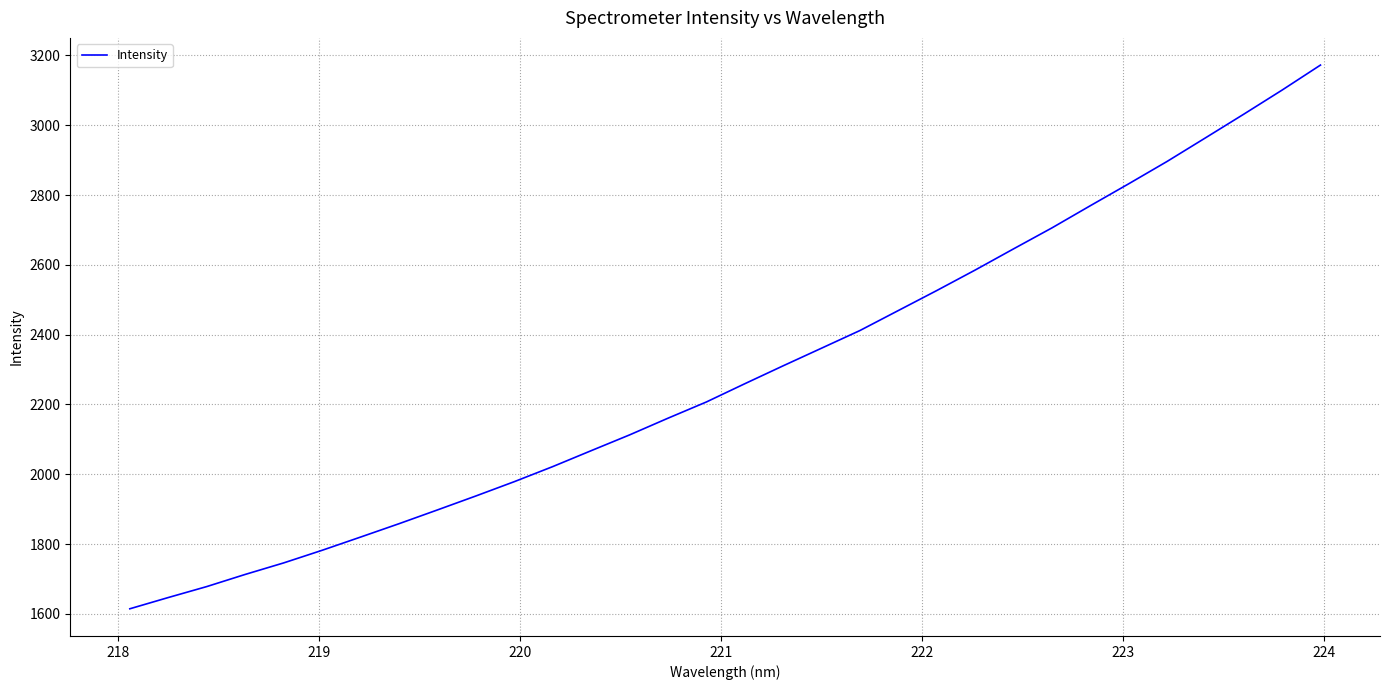

What is the difference between the maximum and minimum values?

1557.2